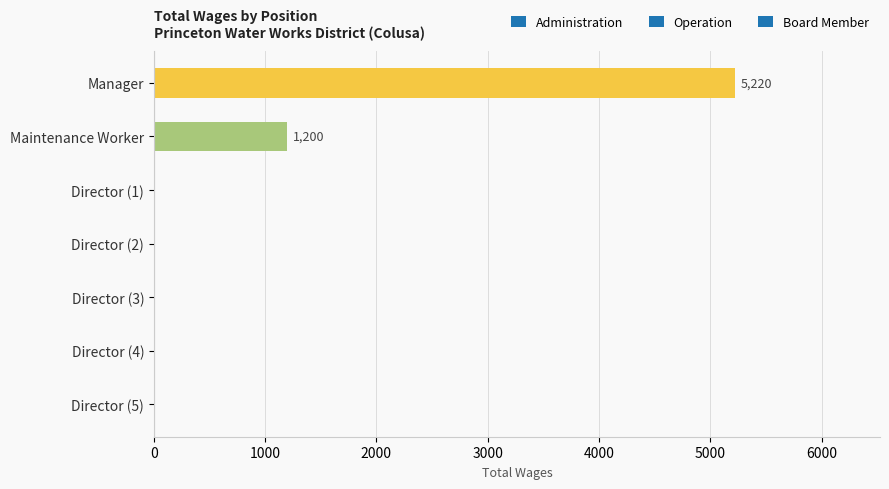

Reading top to bottom, extract all data points from this chart.

Manager=5220	Maintenance Worker=1200	Director (1)=0	Director (2)=0	Director (3)=0	Director (4)=0	Director (5)=0